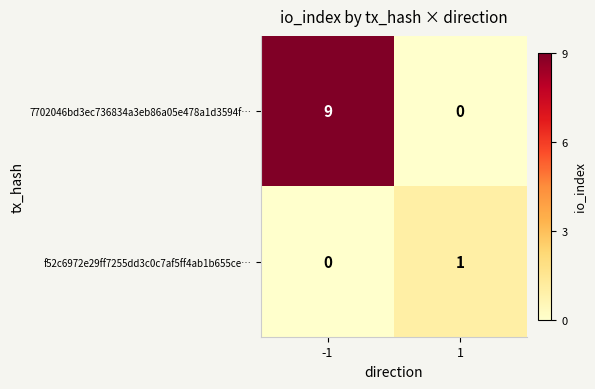

What is the difference between the maximum and minimum values in the 7702046bd3ec736834a3eb86a05e478a1d3594f… series?

9